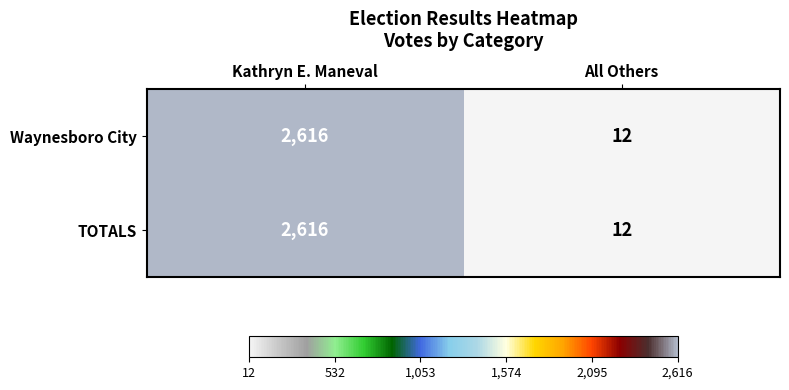

What is the total value across all series at All Others?

24